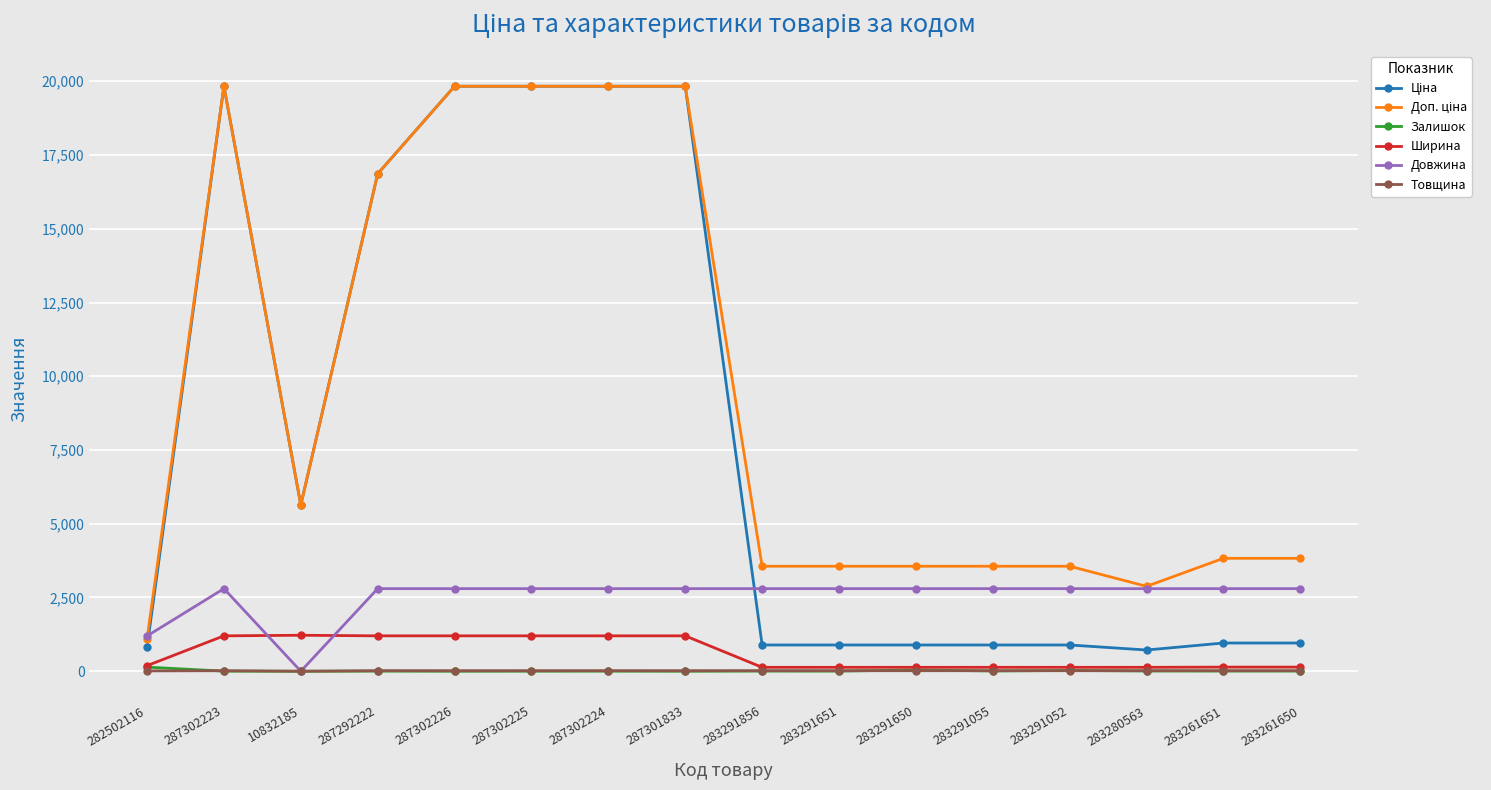

What is the spread (max minus min) of values at 287302223?

19828.1